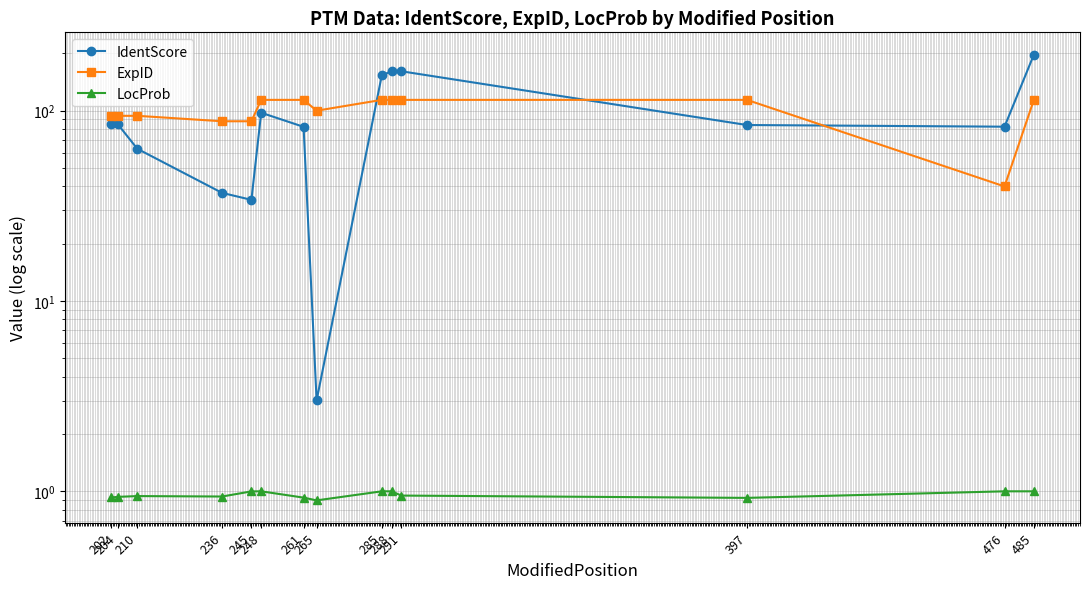

At which category is the sum across all series the highest?

485